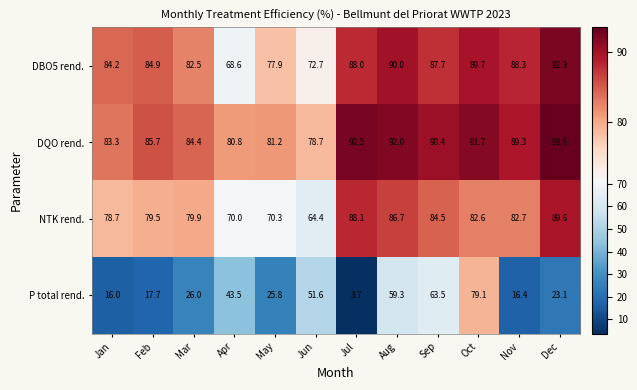

What is the difference between the highest and lowest values at Apr?

37.3